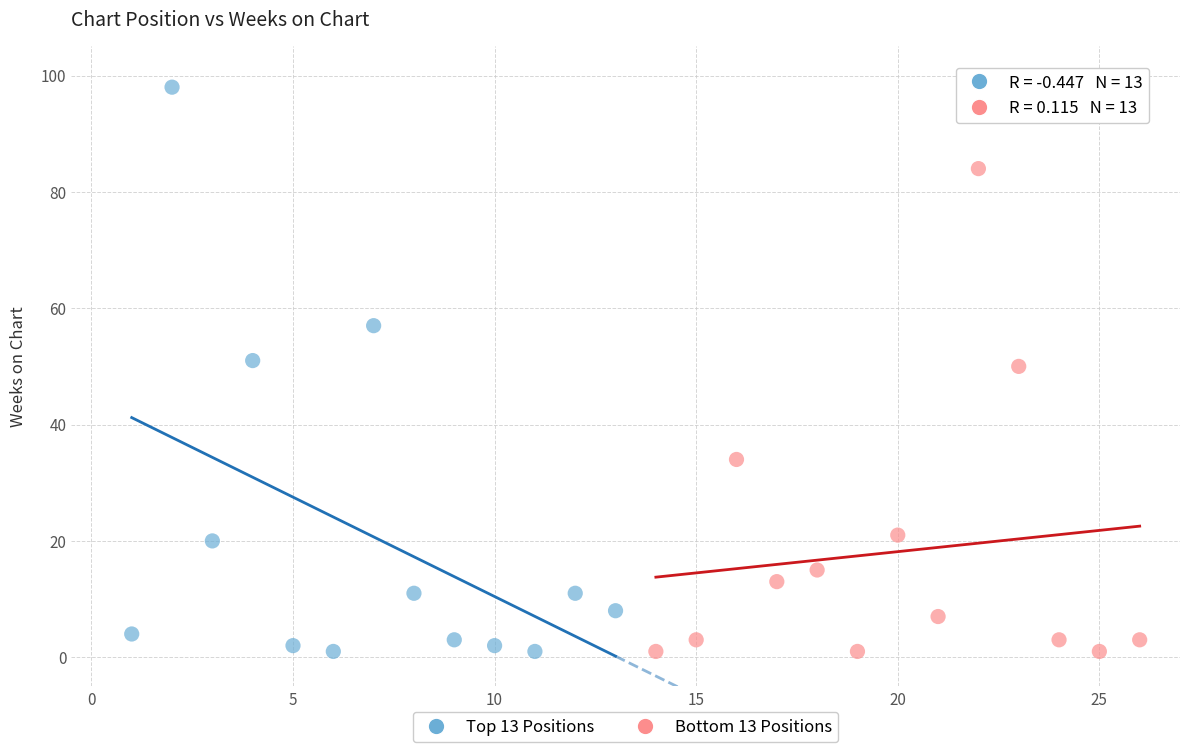

Which series contains the highest Y value?

Top 13 Positions